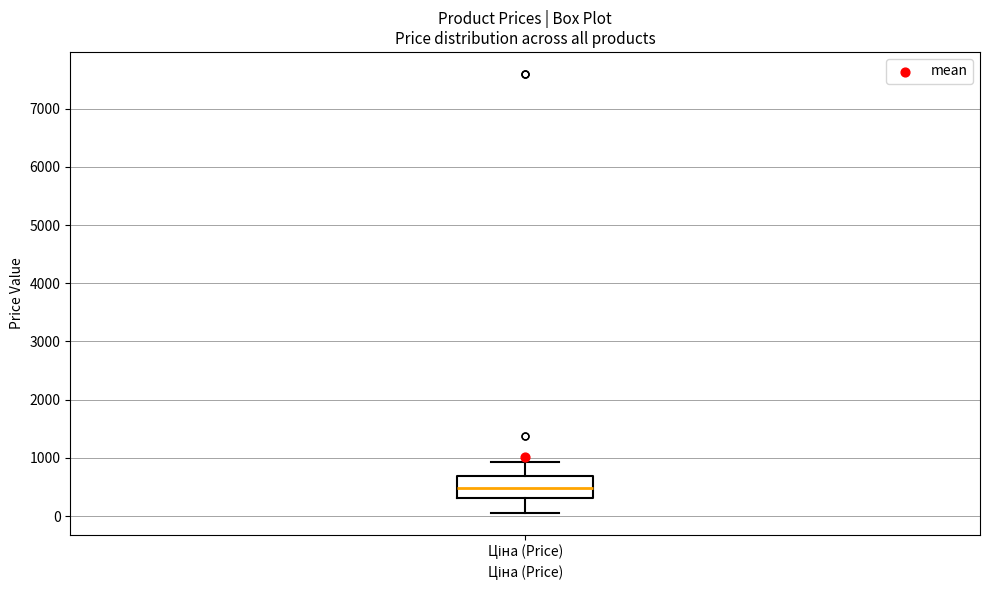

Transcribe this box plot: give where the median line is, the range the box spans, and where the two whiskers end, as read against the y-axis. The values are not printed on the chart, so give them approximately, as read against the axis.

median 500, box 300 to 700, whiskers 100 to 900